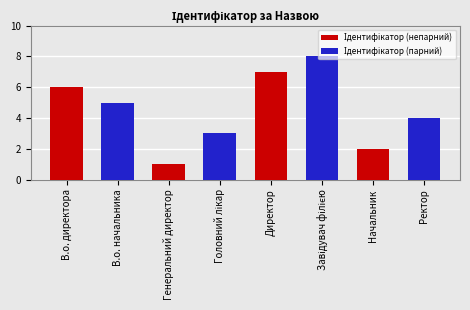

What is the label of the 2nd bar from the left?

Генеральний директор